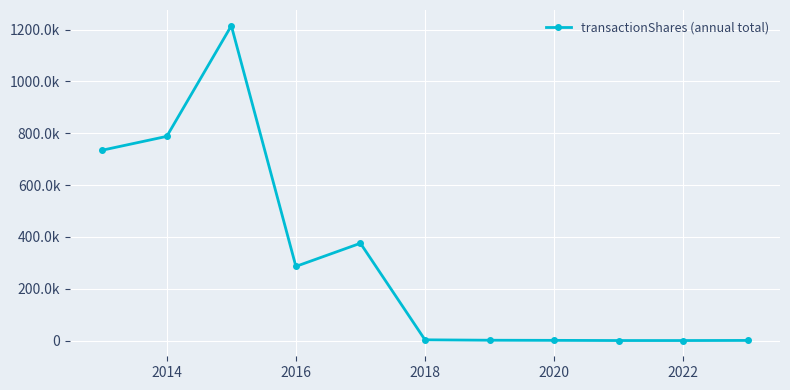

What is the sum of all values?

3407958